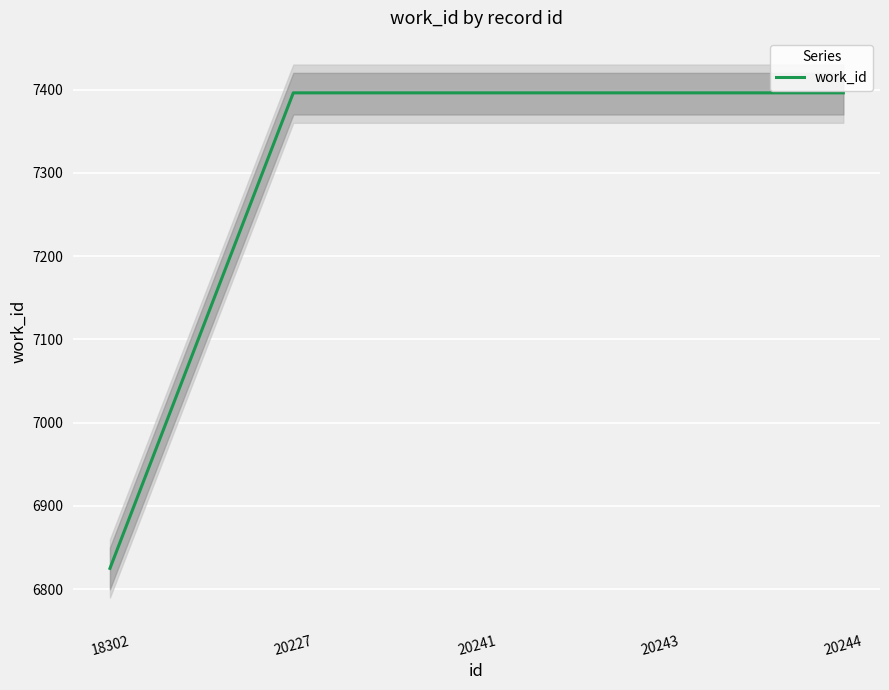

What is the difference between the maximum and minimum values?

571